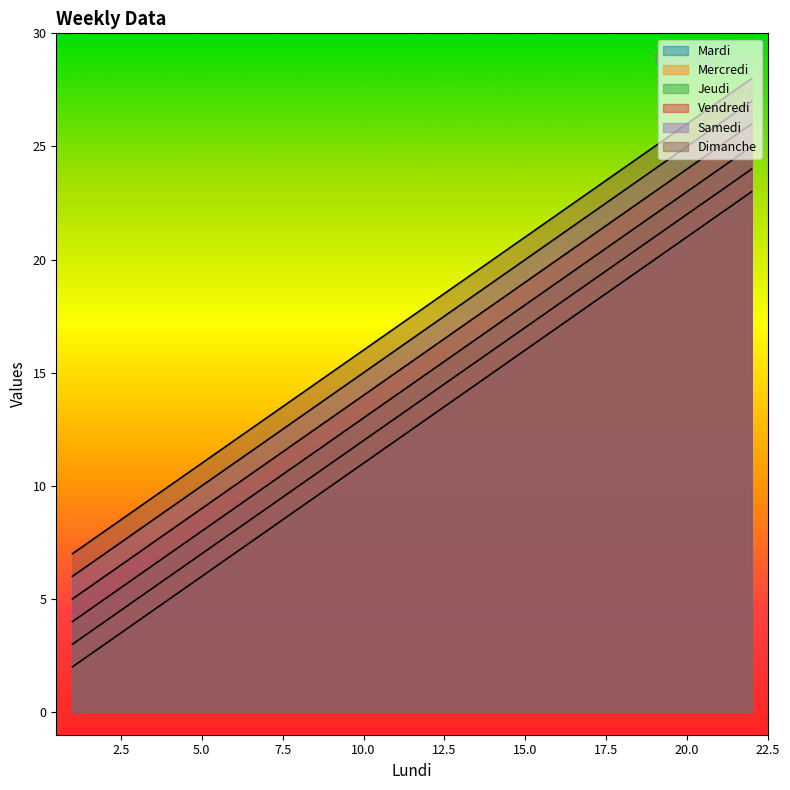

What is the average value of the Vendredi series?

16